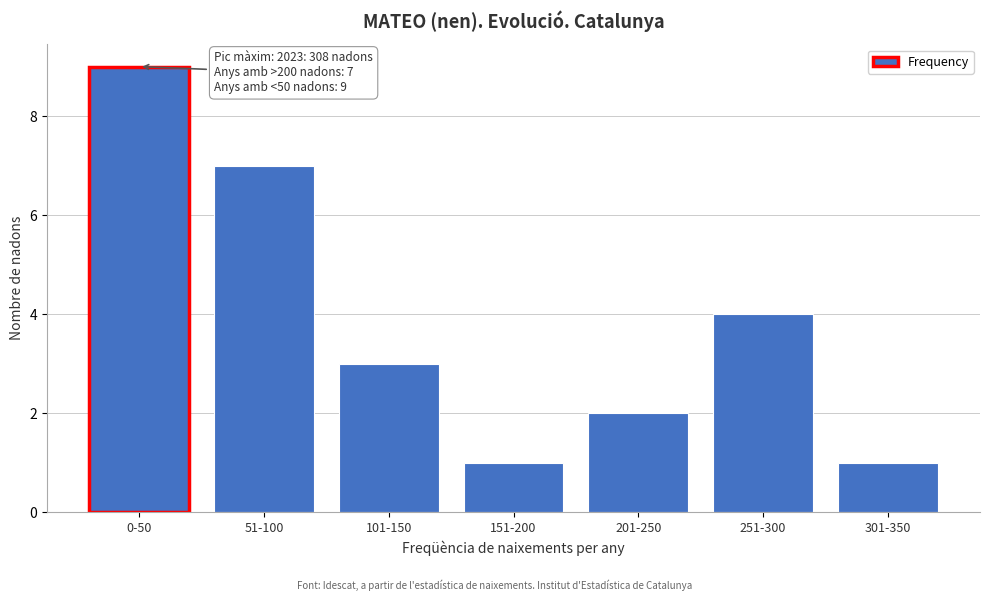

Reading left to right, extract all data points from this chart.

9	7	3	1	2	4	1